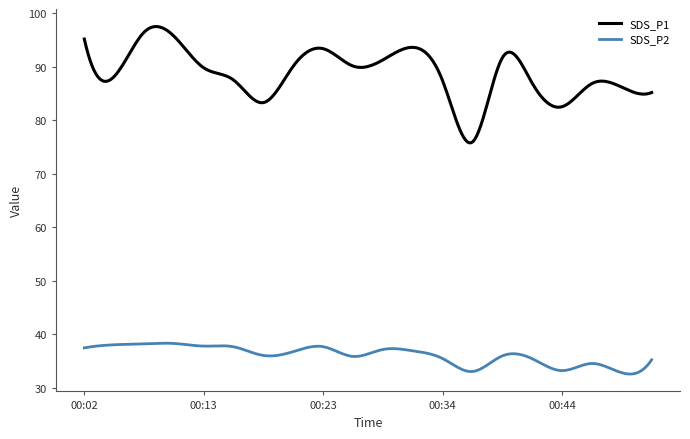

What are all the series names shown in the legend?

SDS_P1, SDS_P2